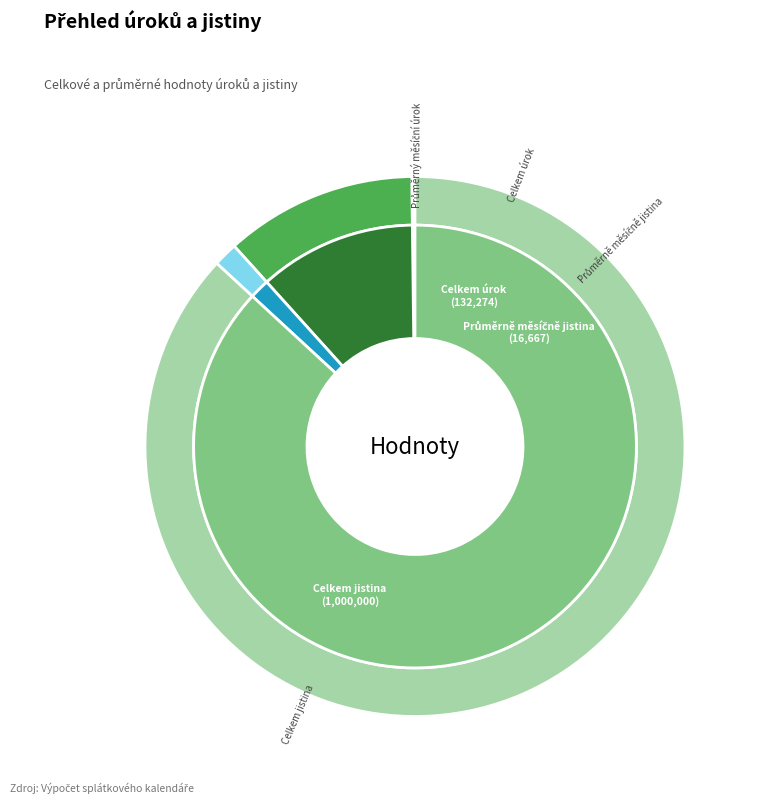

To the nearest percent, what portion does Průměrně měsíčně jistina represent?

1%